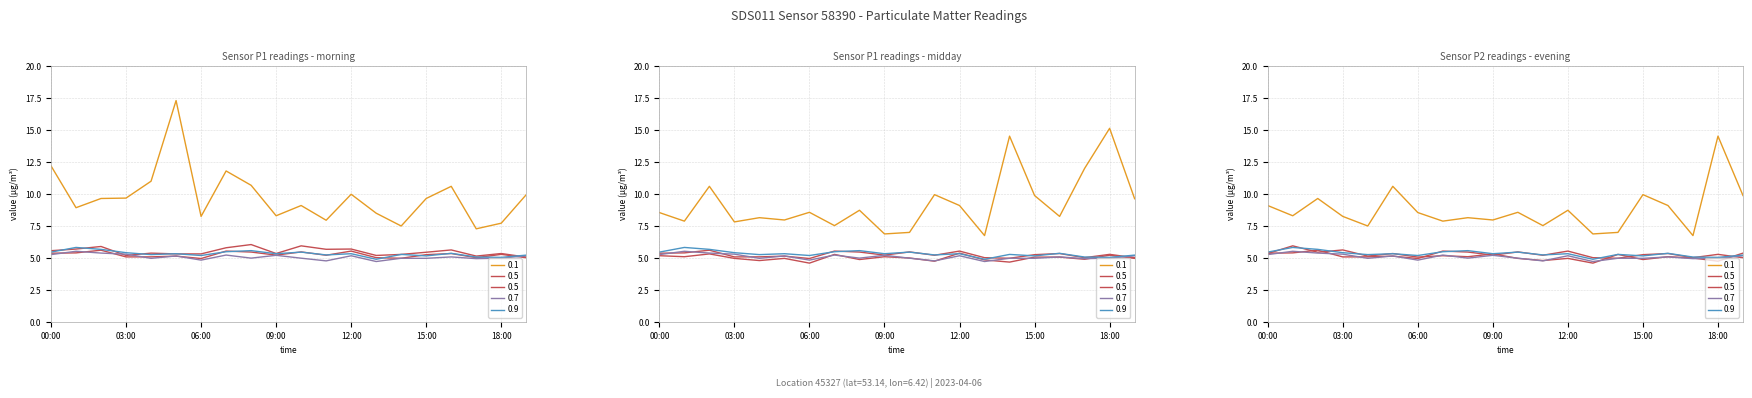

Which series has the largest range (max minus min)?

P1_loc45327